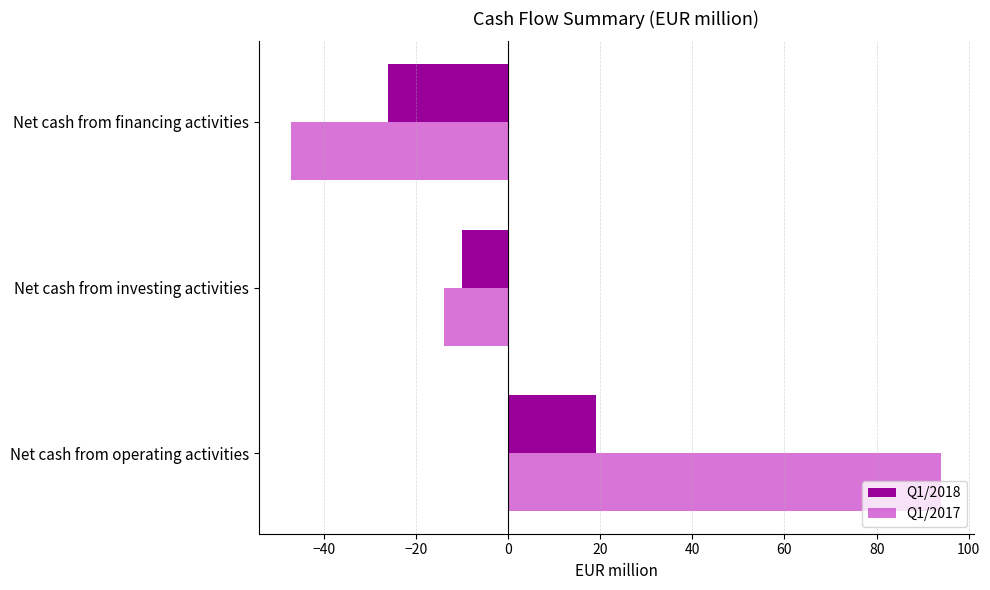

What is the average value of the Q1/2017 series?

11